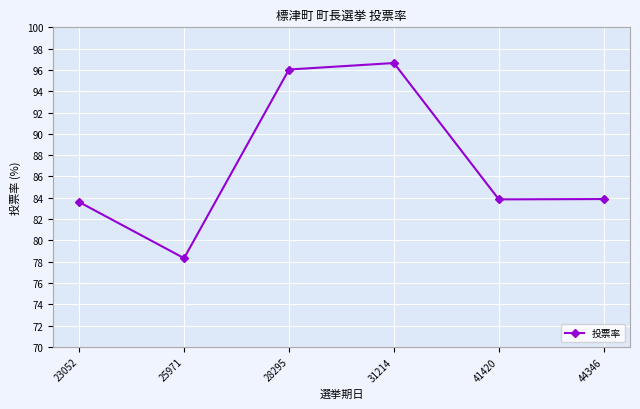

What is the sum of all values?

522.4